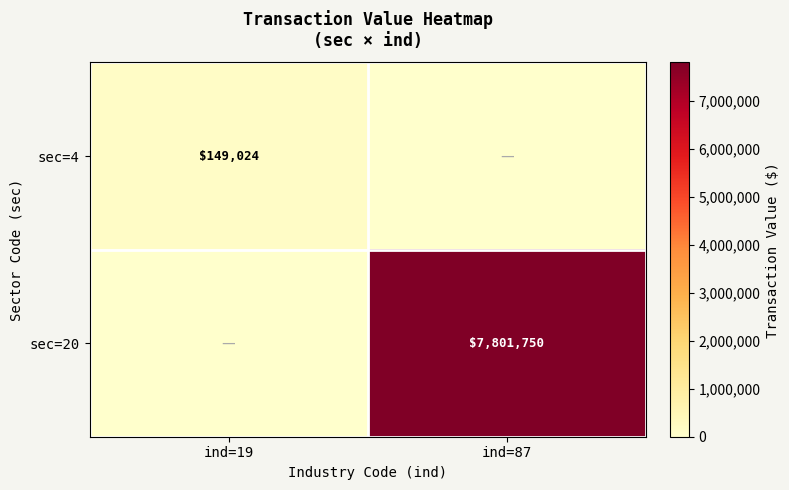

The sec=4 series shows 149024 at ind=19. True or false?

True